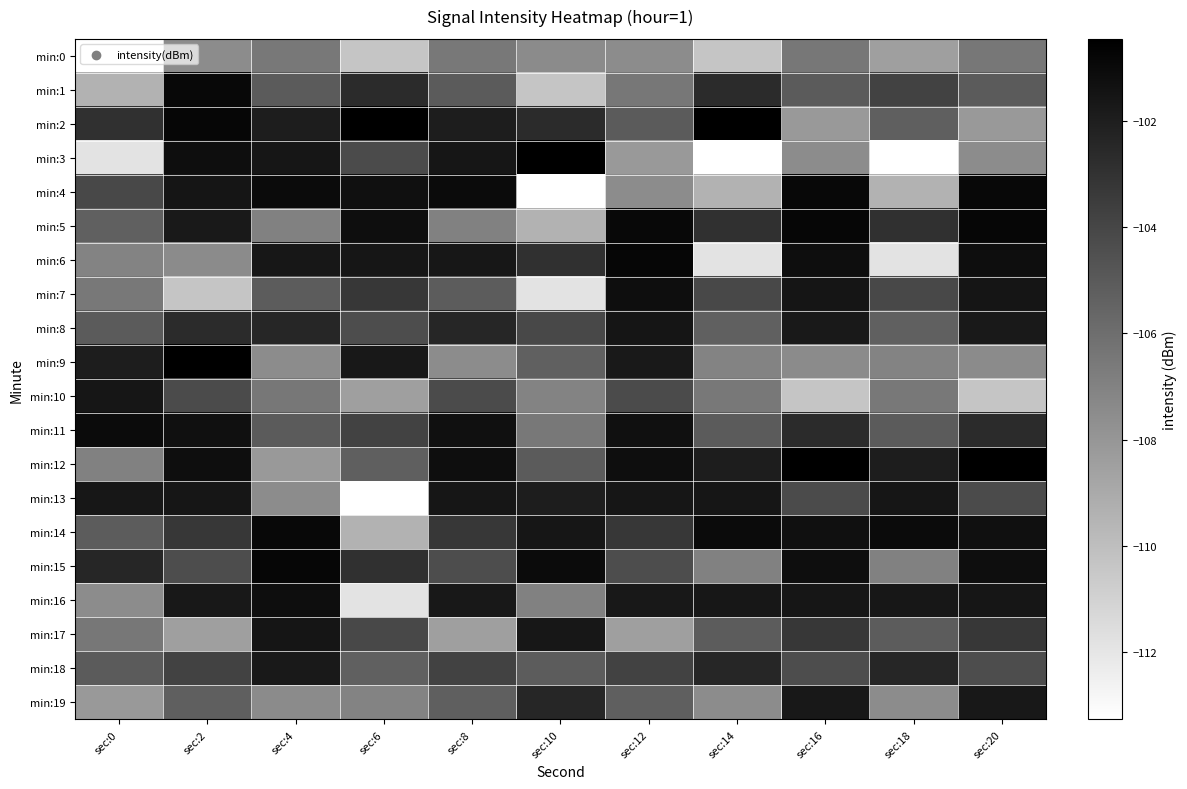

Which series has the largest total across all categories?

min:14